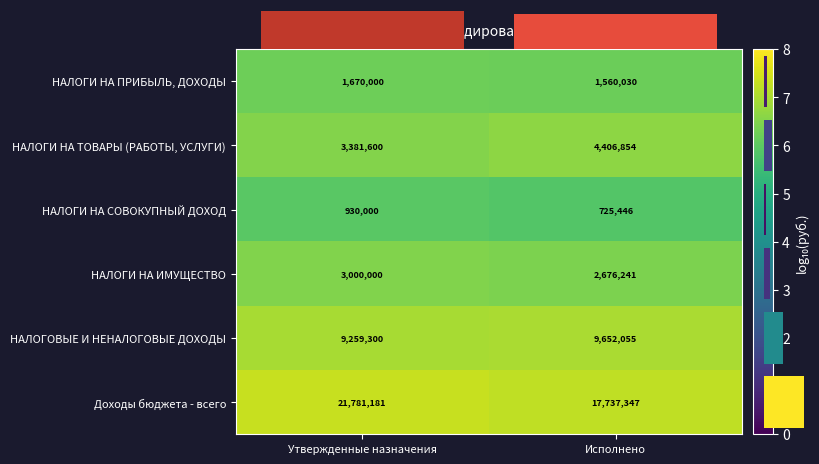

What is the greatest value displayed?

7.3